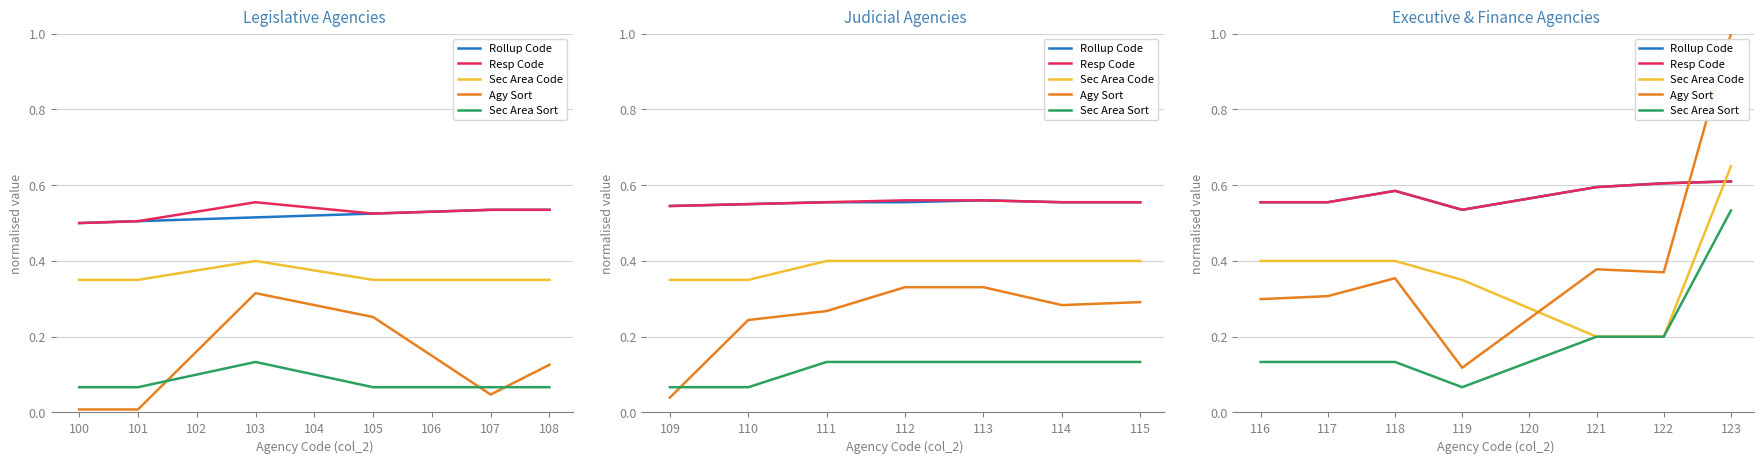

What is the sum of all Resp Code values?

4.0